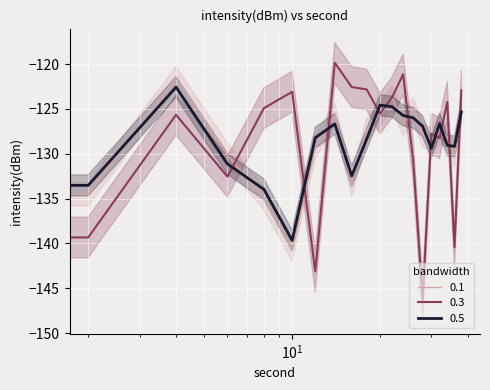

What is the value of the 0.5 point at the 15th from the left?

-126.9